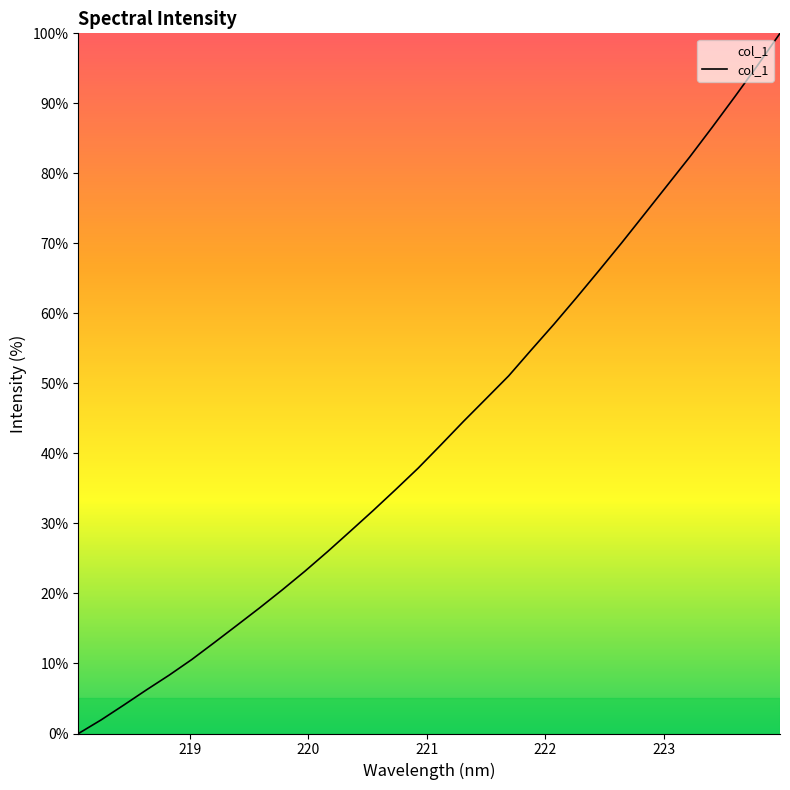

What is the maximum value shown in the chart?

100.0